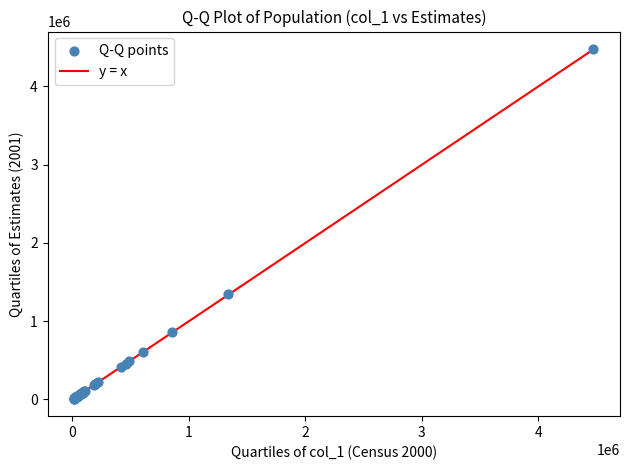

What Y value in the scatter plot is closest to 2243875?

1344528